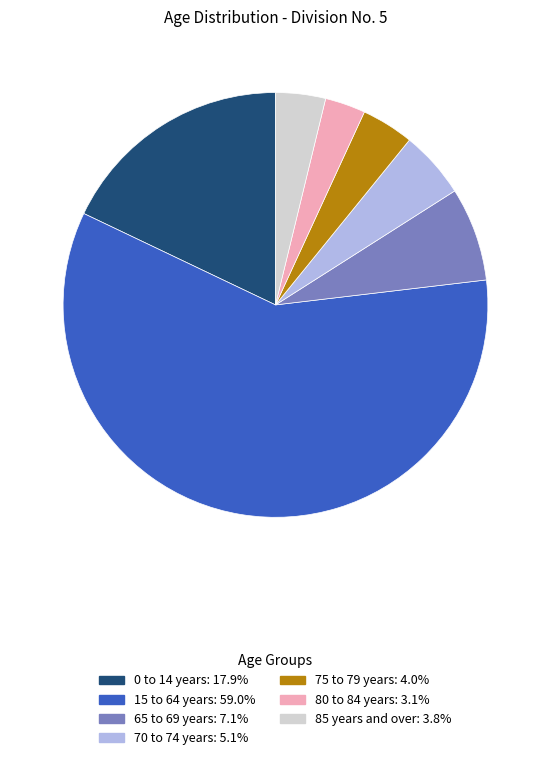

Which slice is the largest?

15 to 64 years